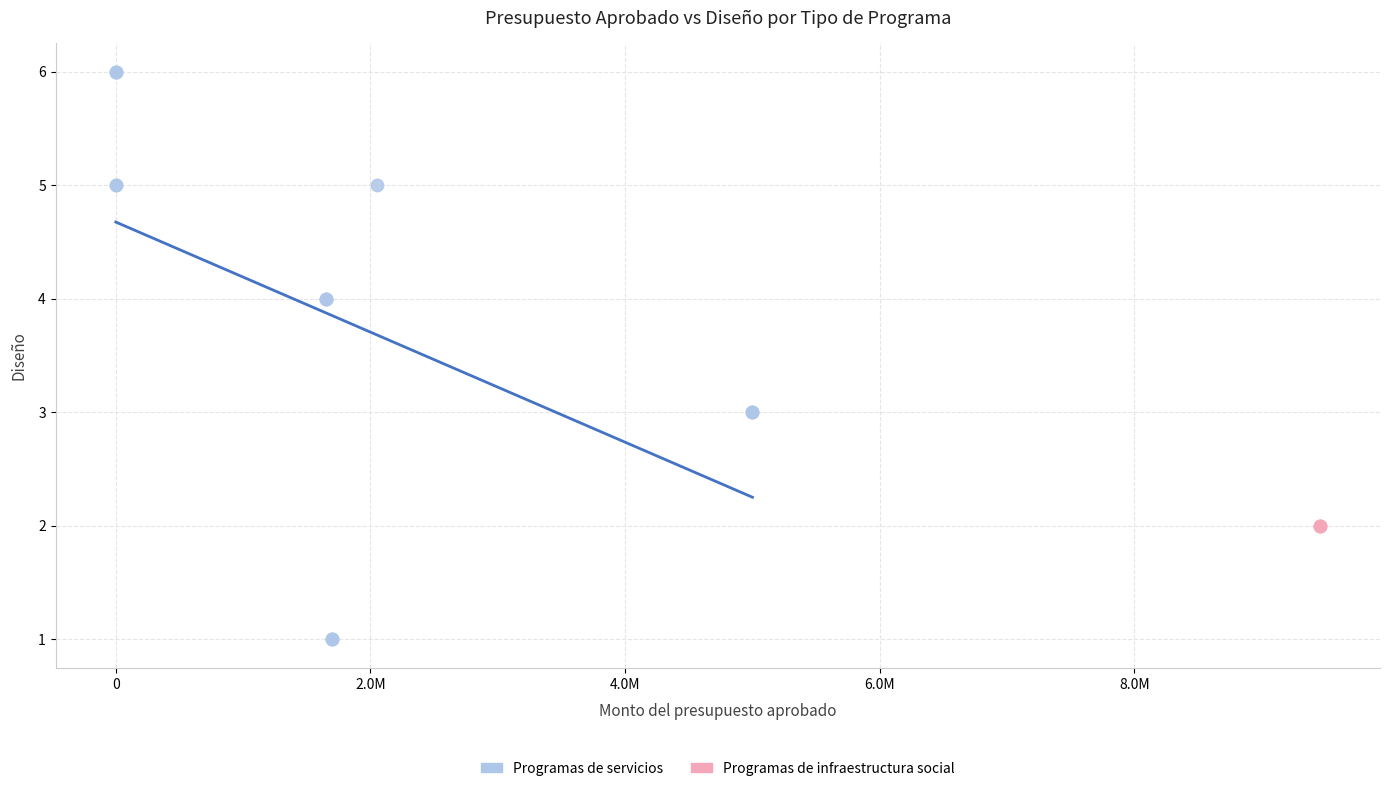

Which series reaches the maximum Y coordinate?

Programas de servicios